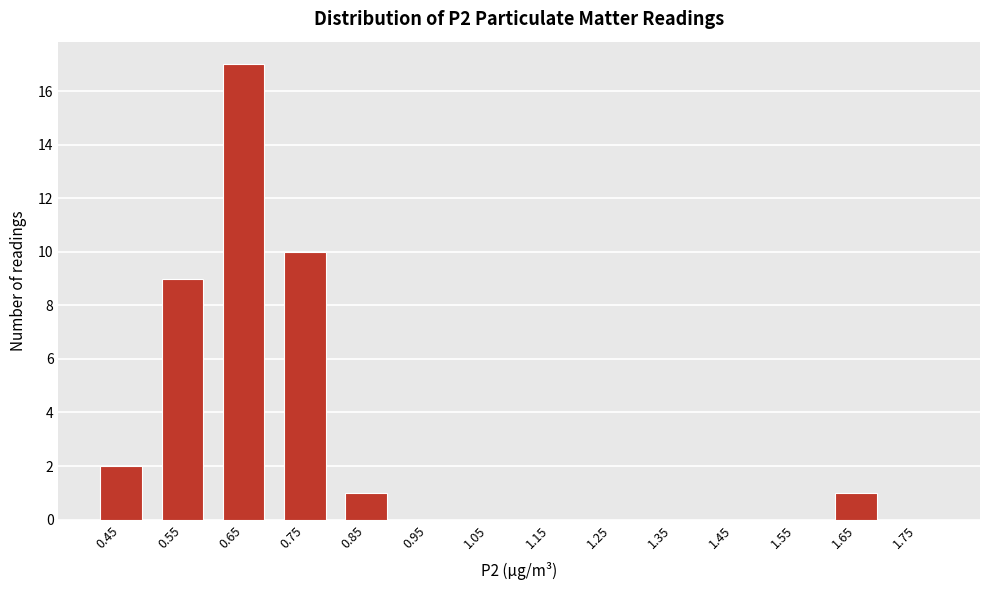

Reading left to right, transcribe all the data shown in this chart.

0.45=2	0.55=9	0.65=17	0.75=10	0.85=1	0.95=0	1.05=0	1.15=0	1.25=0	1.35=0	1.45=0	1.55=0	1.65=1	1.75=0